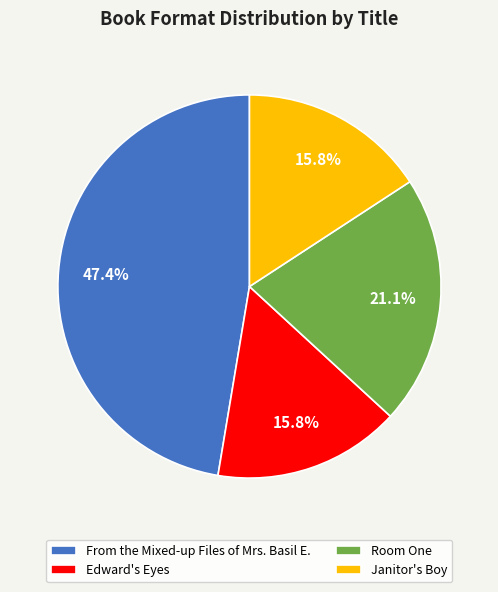

Which category has the biggest portion of the pie?

From the Mixed-up Files of Mrs. Basil E.